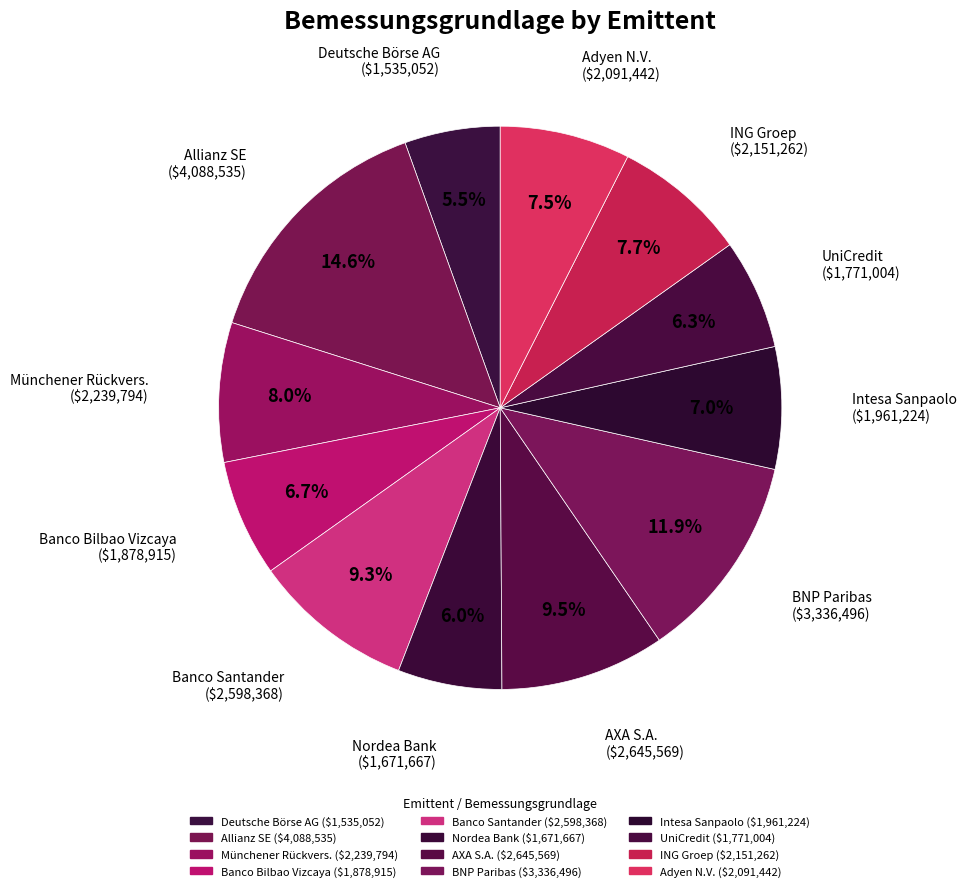

Count the number of slices in the pie.

12